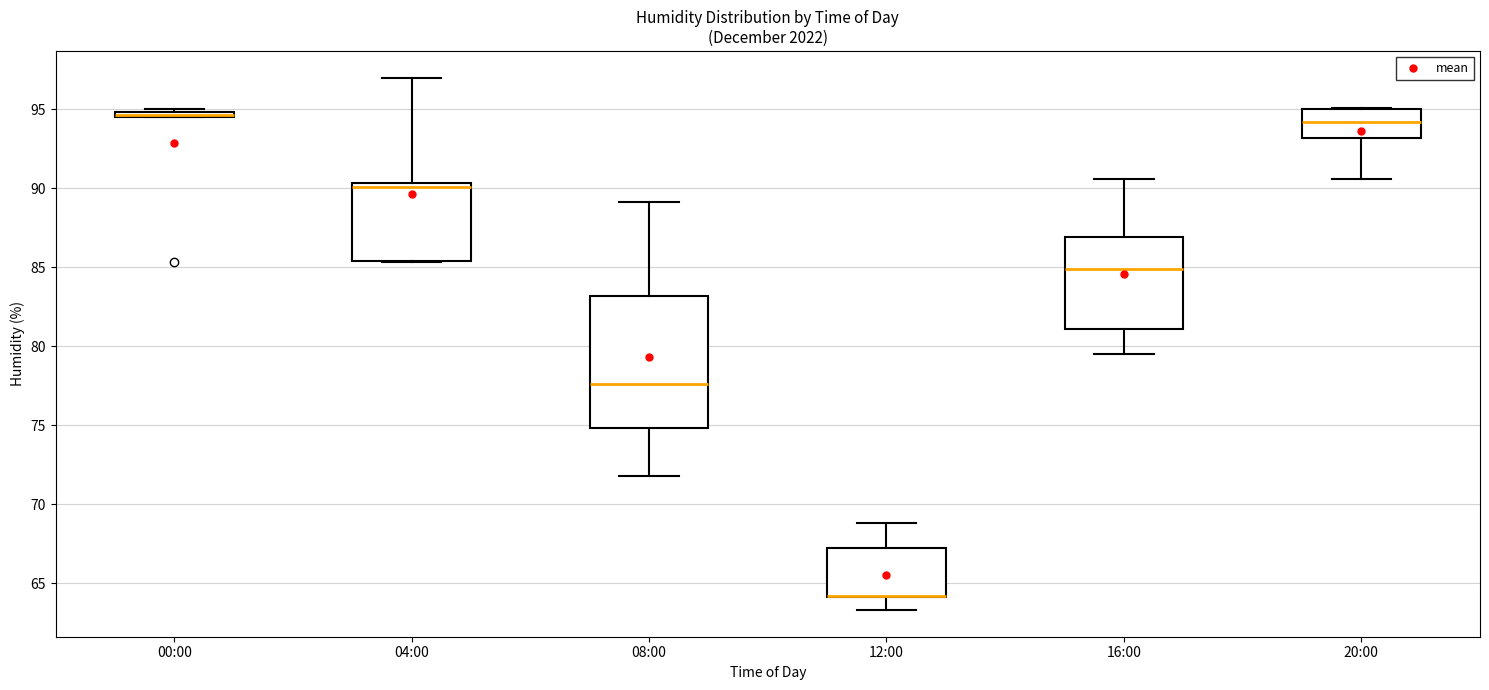

Which box is the tallest, from its lower edge to its upper edge?

08:00